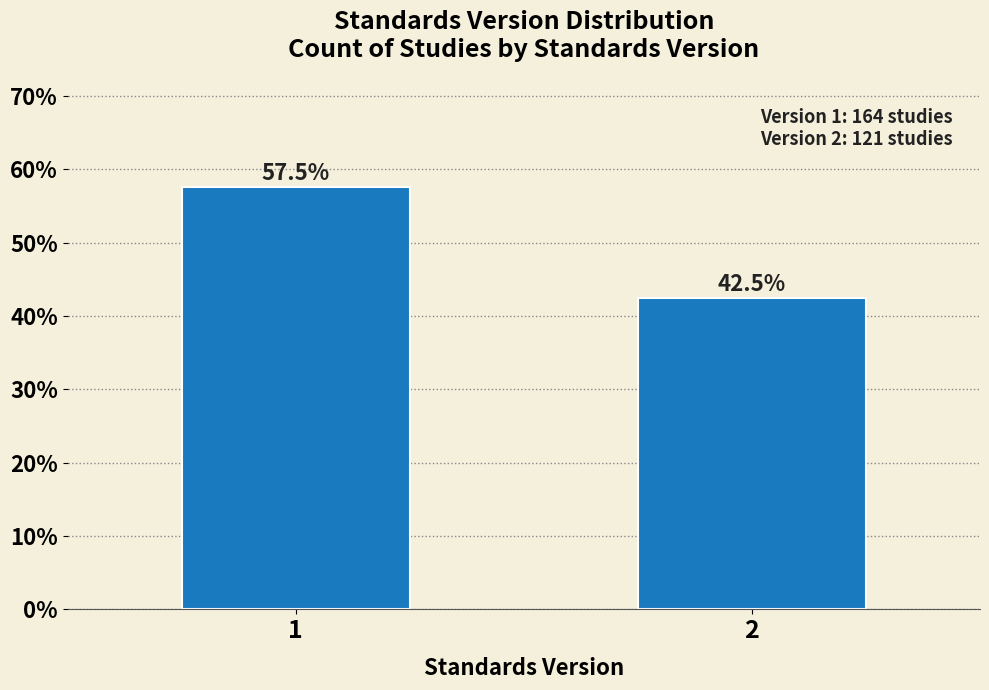

Reading left to right, transcribe all the data shown in this chart.

57.5	42.5